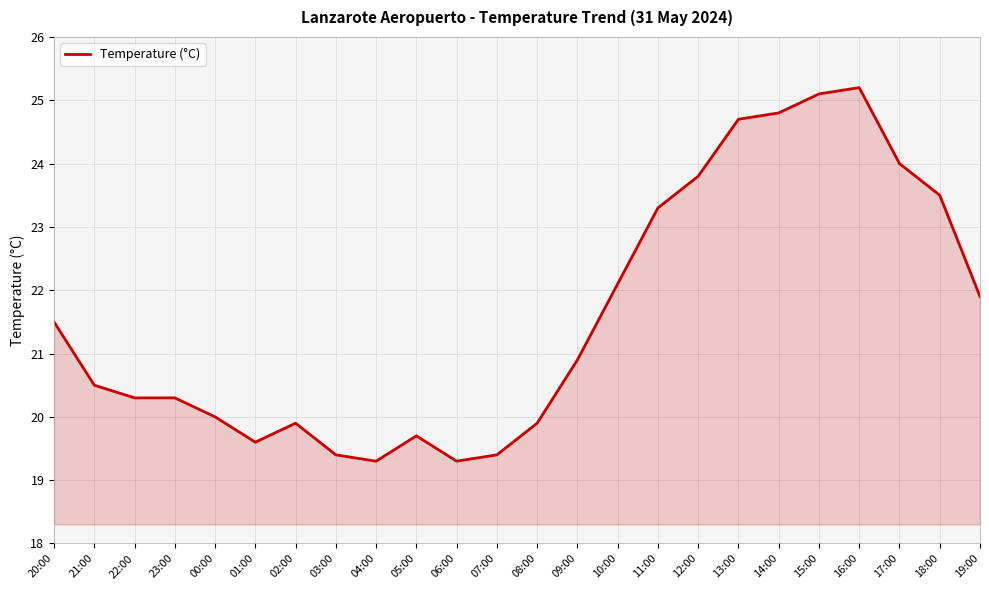

What position from the left is 21:00?

2